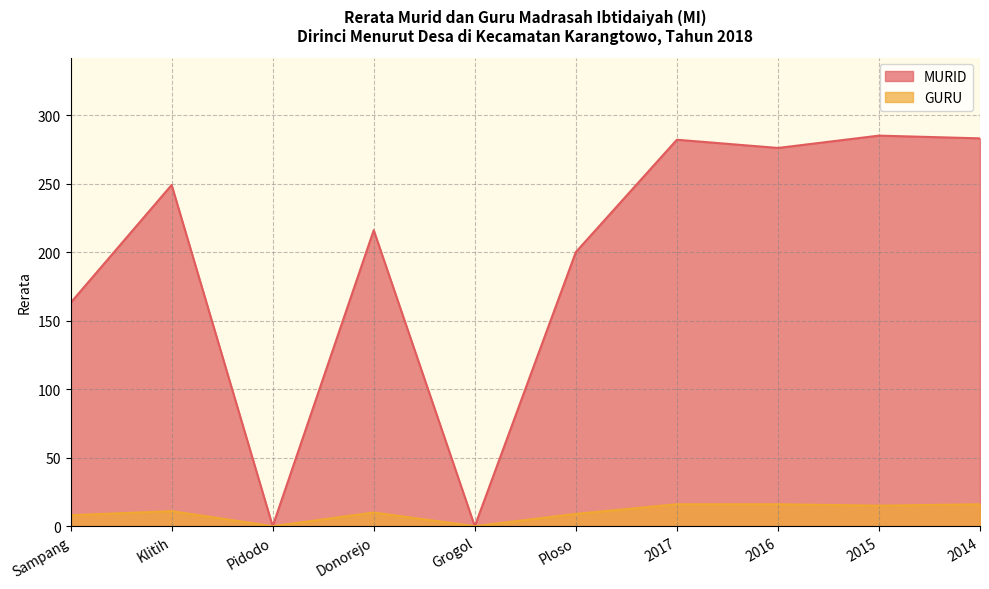

Rank the series by their maximum value, from lowest to highest.

GURU, MURID